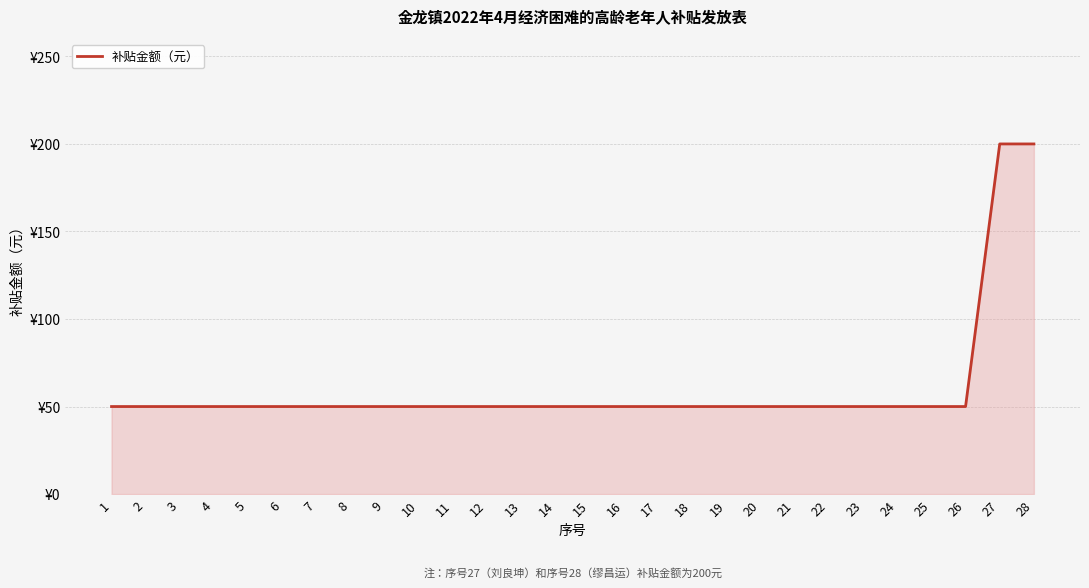

Is this an area chart (filled region under the line)?

Yes